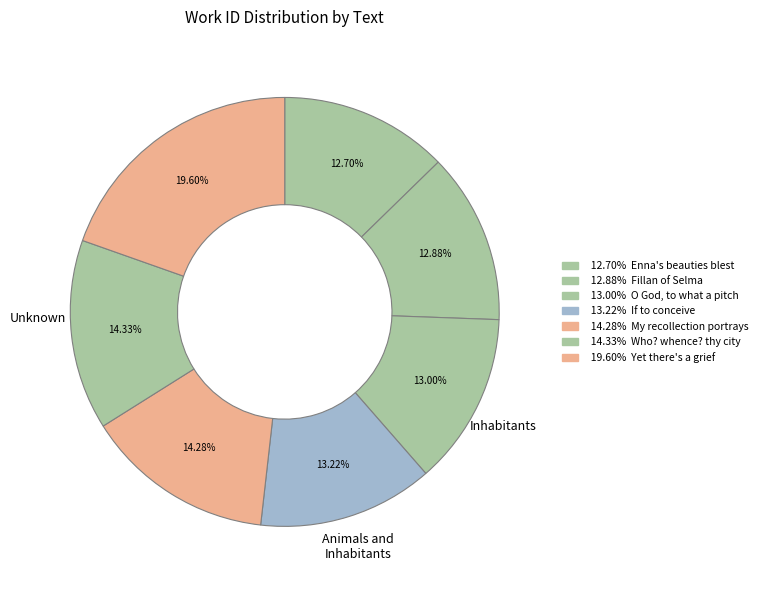

How many slices are in this pie chart?

7